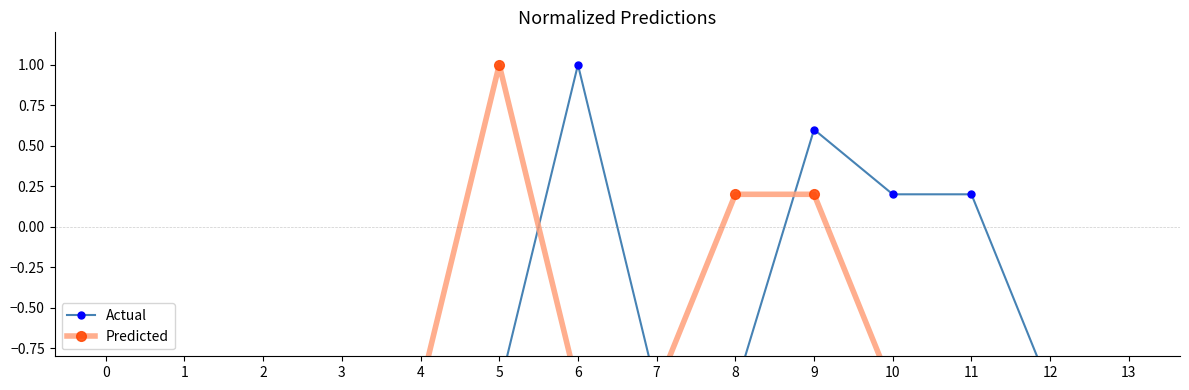

Between which two adjacent categories do Actual and Predicted first intersect?

5 and 6